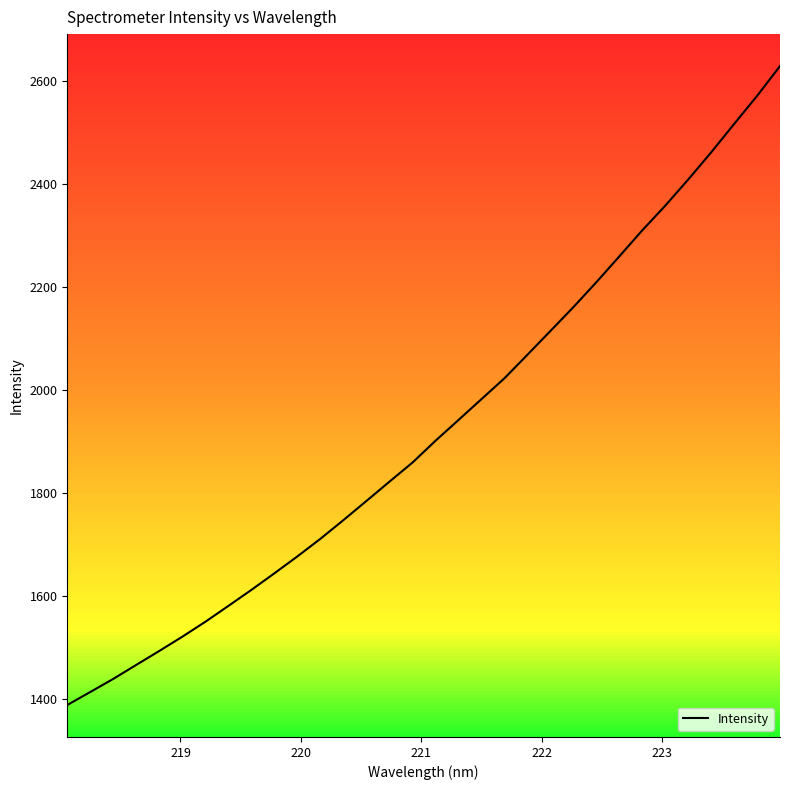

What is the greatest value displayed?

2628.9